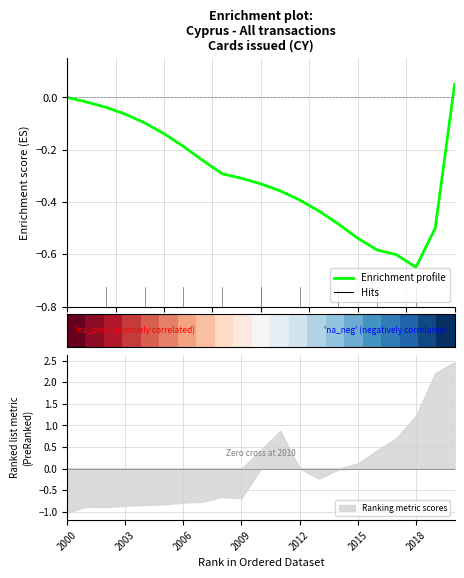

Between 16 and 9, which is larger?

9